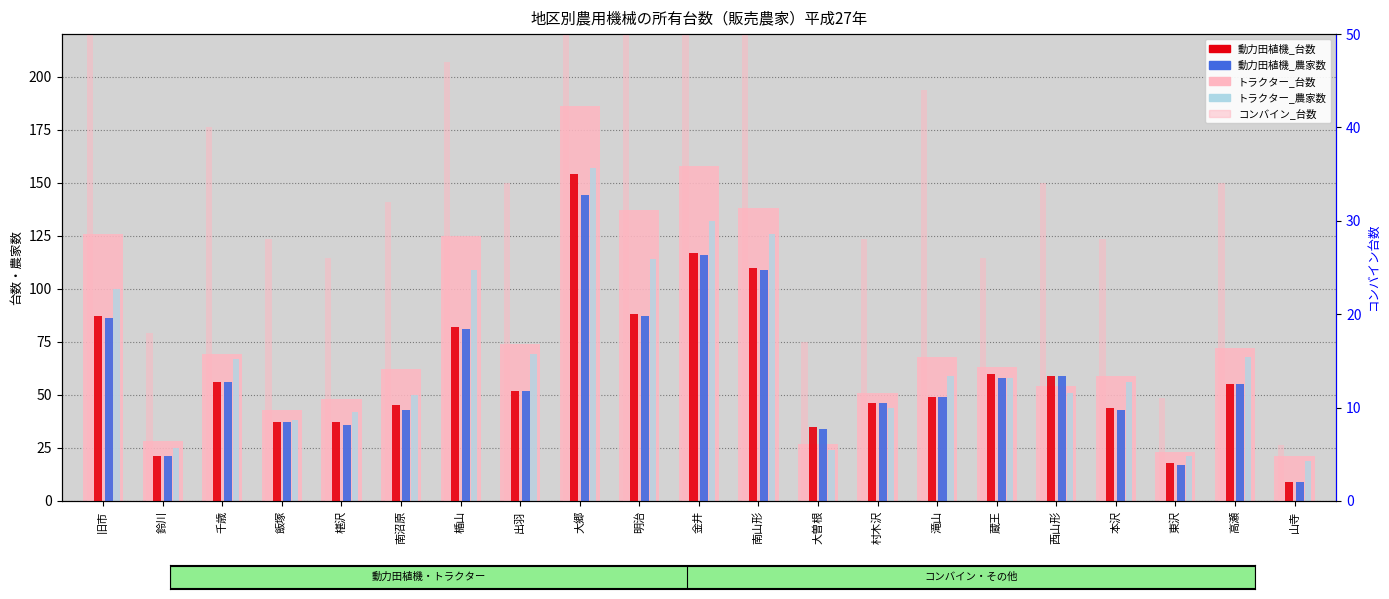

Reading left to right, transcribe all the data shown in this chart.

トラクター_台数: 126	28	69	43	48	62	125	74	186	137	158	138	27	51	68	63	54	59	23	72	21
動力田植機_台数: 87	21	56	37	37	45	82	52	154	88	117	110	35	46	49	60	59	44	18	55	9
動力田植機_農家数: 86	21	56	37	36	43	81	52	144	87	116	109	34	46	49	58	59	43	17	55	9
トラクター_農家数: 100	25	67	38	42	50	109	69	157	114	132	126	24	44	59	58	51	56	21	68	19
コンバイン_台数: 66	18	40	28	26	32	47	34	111	54	100	54	17	28	44	26	34	28	11	34	6